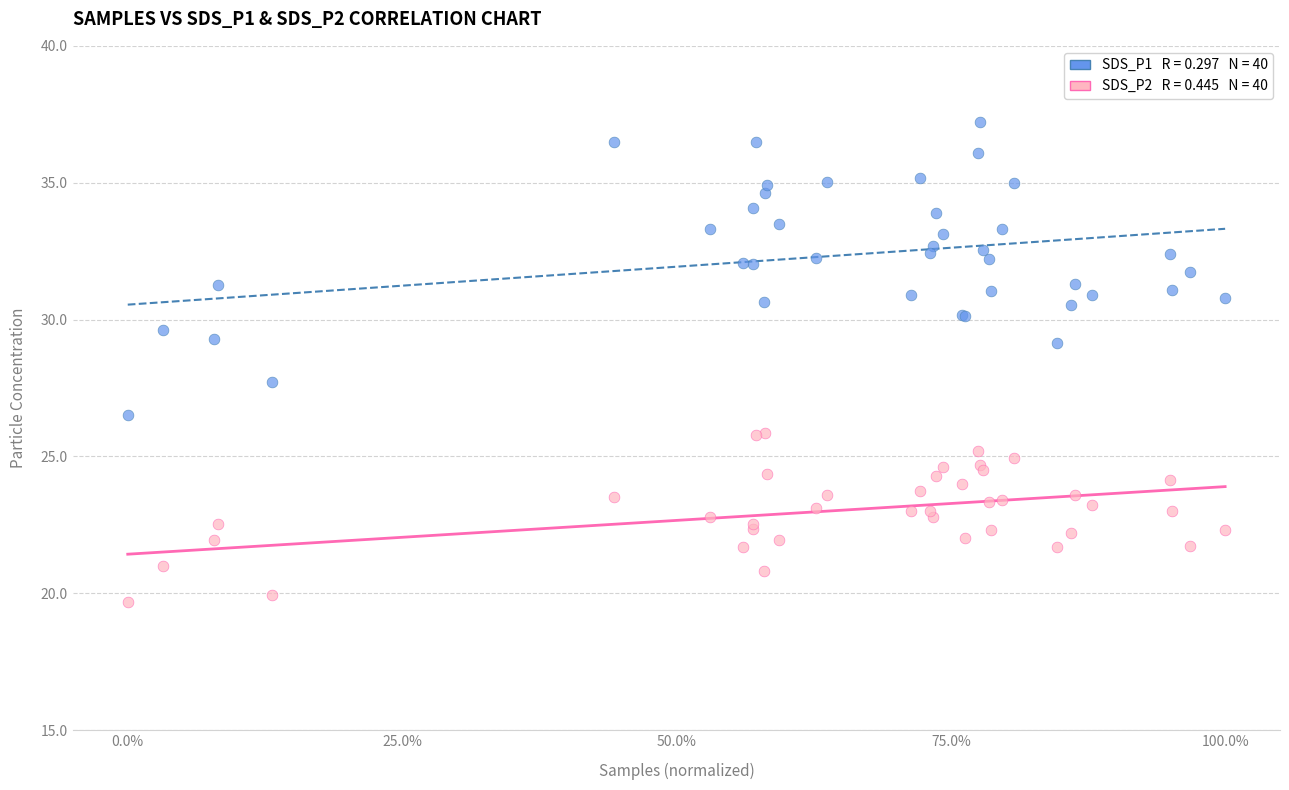

Across all series, what Y value is closest to 28?

27.7